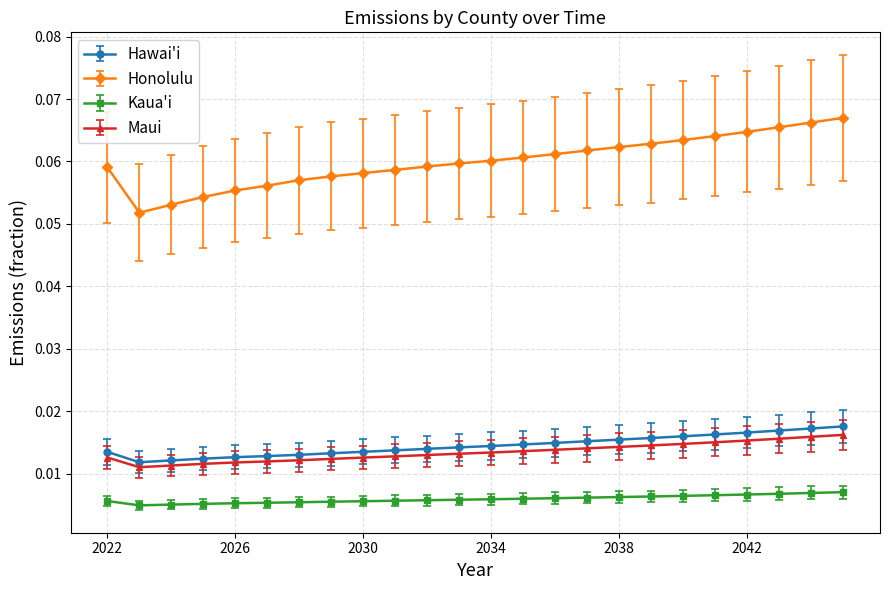

Rank the series by their maximum value, from lowest to highest.

Kaua'i, Maui, Hawai'i, Honolulu